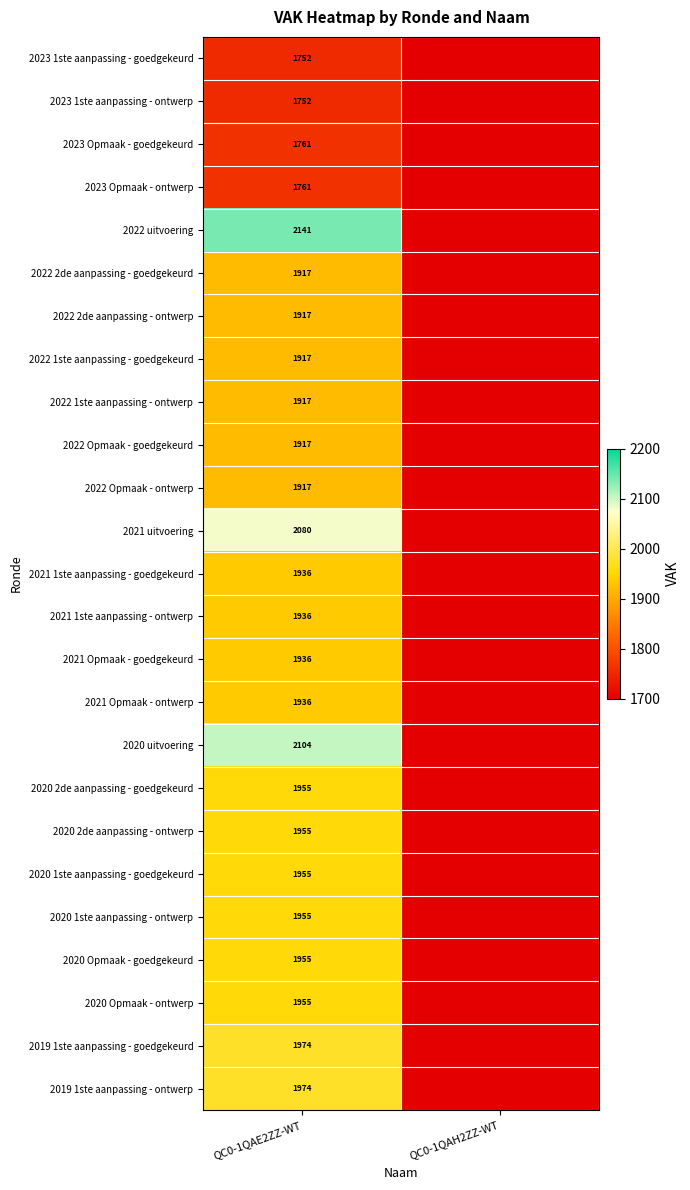

At how many categories does at least one series exceed 1029?

1